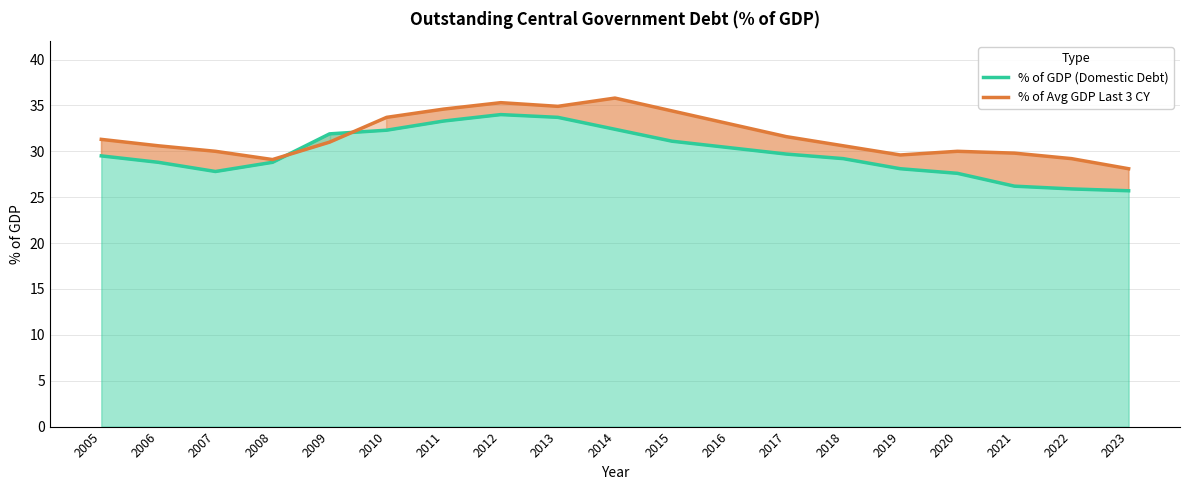

How many data points in % of GDP (Domestic Debt) are above 29?

11